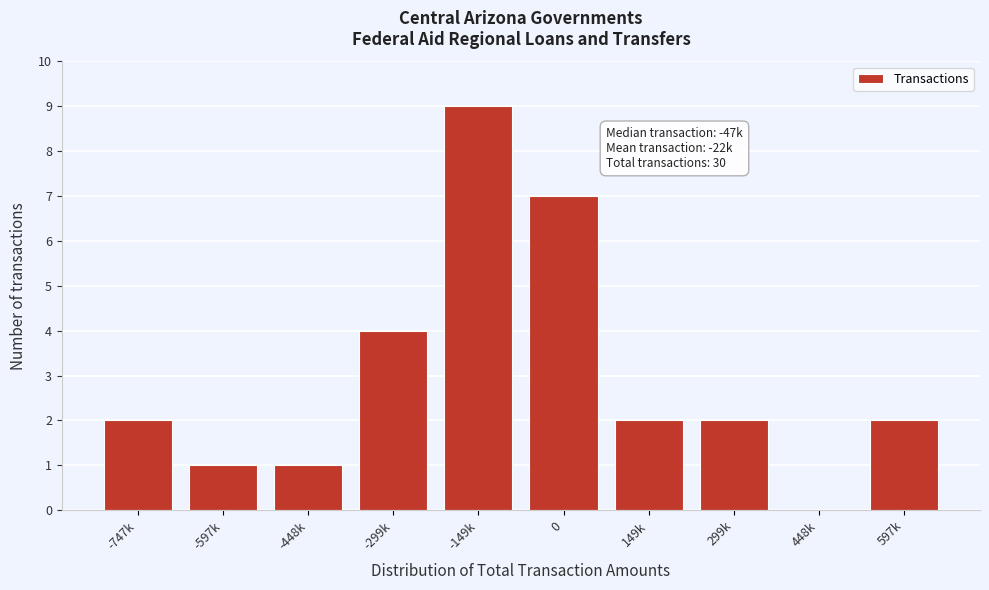

Reading left to right, transcribe all the data shown in this chart.

-747k=2	-597k=1	-448k=1	-299k=4	-149k=9	0=7	149k=2	299k=2	448k=0	597k=2